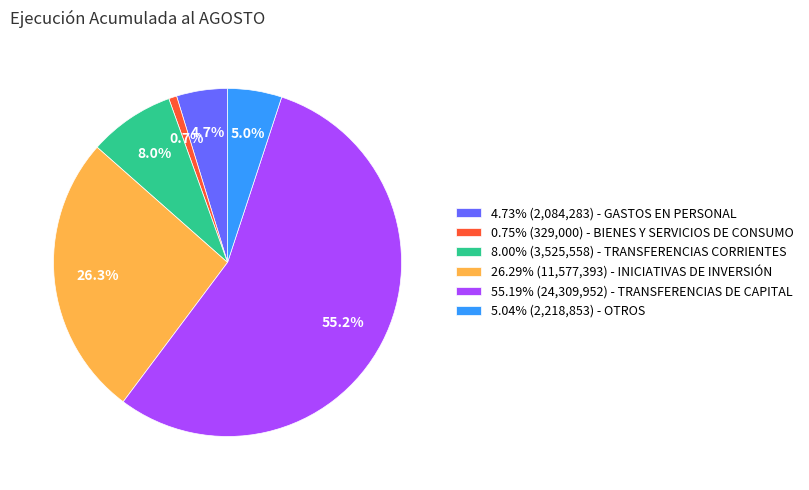

Approximately how many times larger is the value at 5.04% (2,218,853) - OTROS compared to 0.75% (329,000) - BIENES Y SERVICIOS DE CONSUMO?

6.7